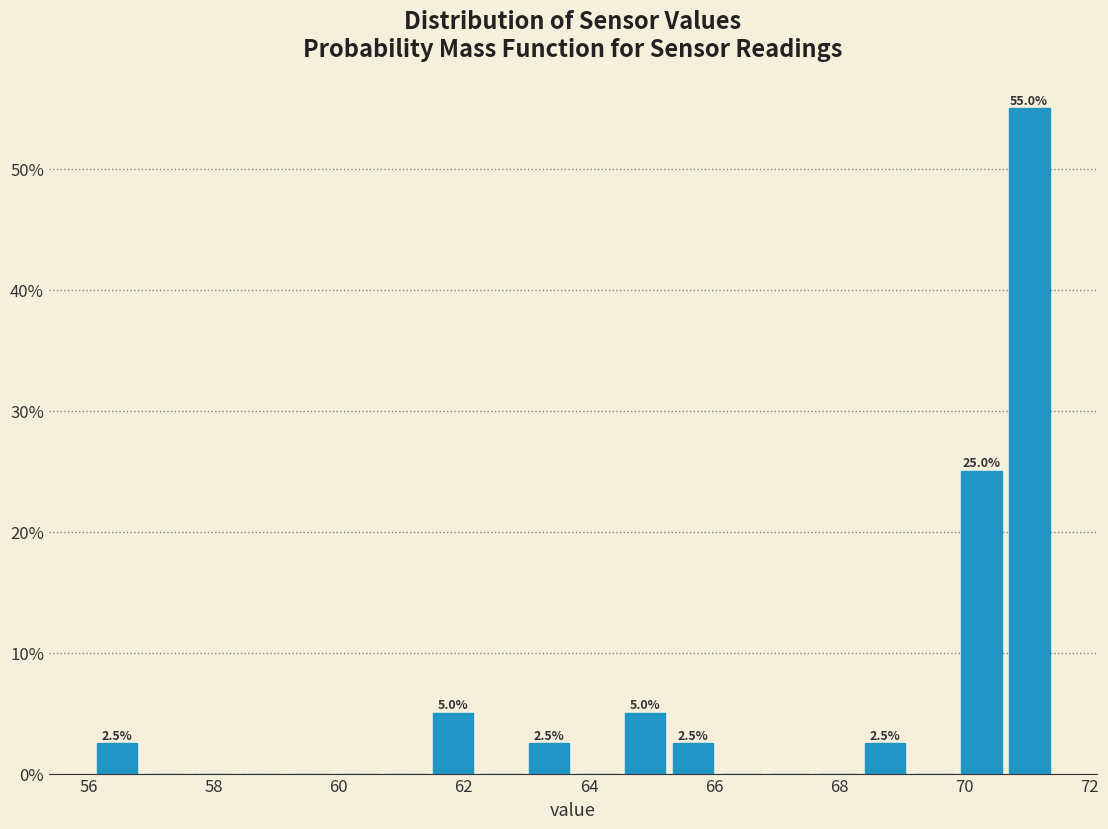

Read against the x-axis, roughly where is the centre of the tallest bar?

71.0